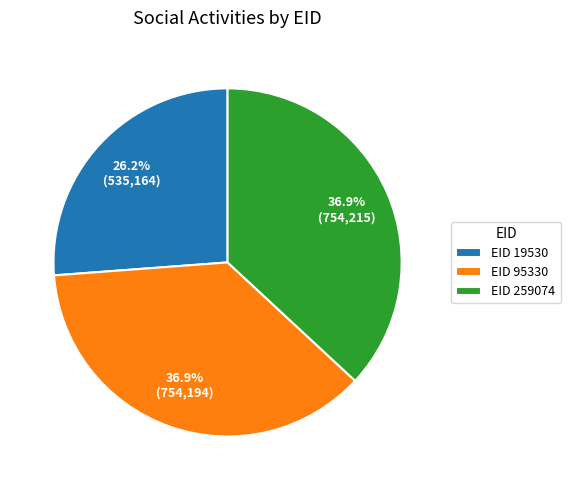

To the nearest percent, what is the average slice percentage?

33%